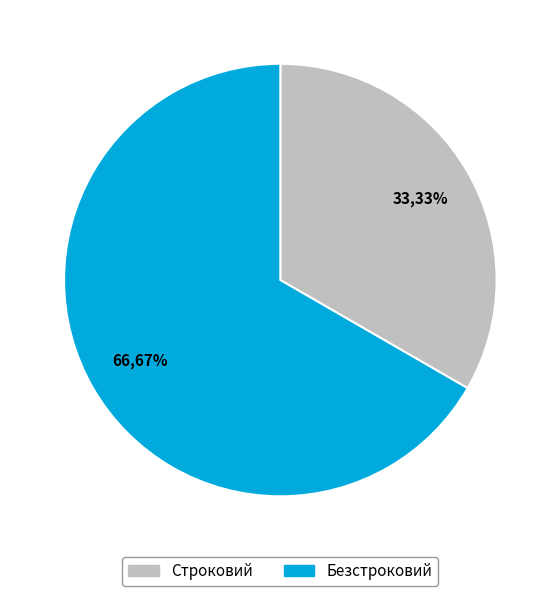

Which category has the smallest portion of the pie?

Строковий